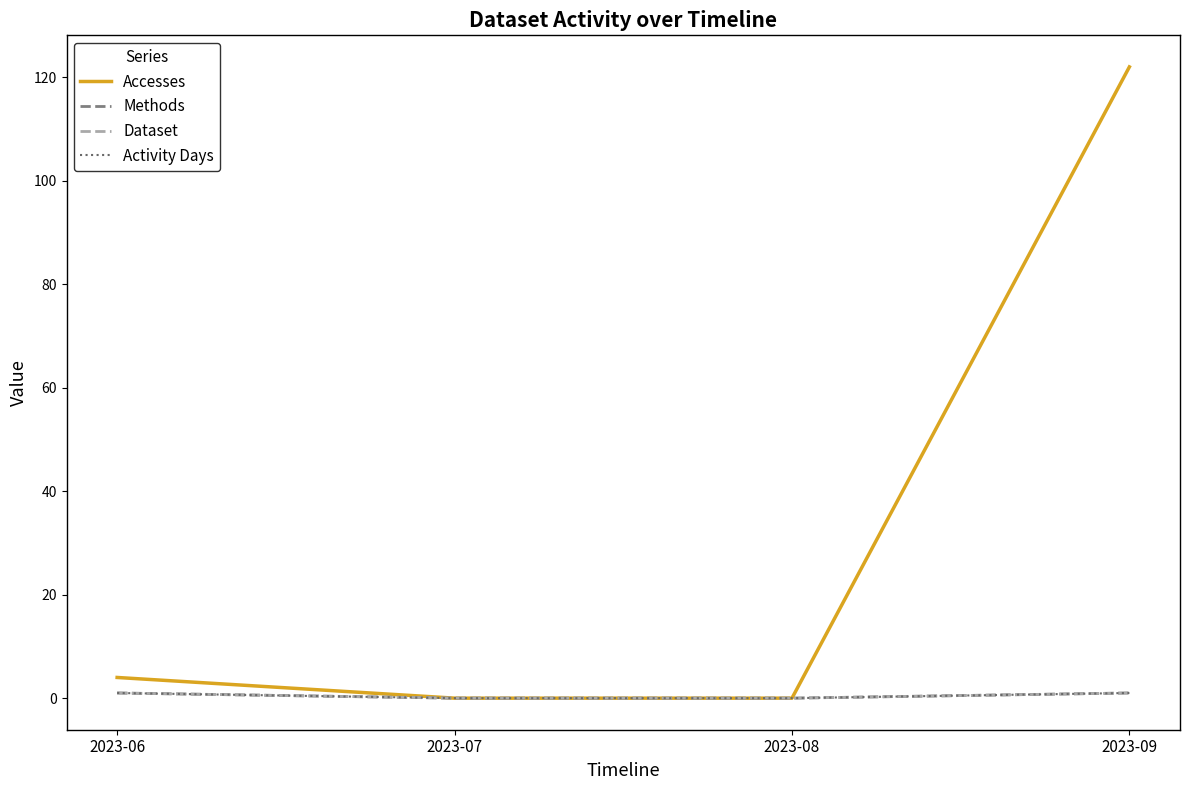

Does the chart have visible grid lines?

No